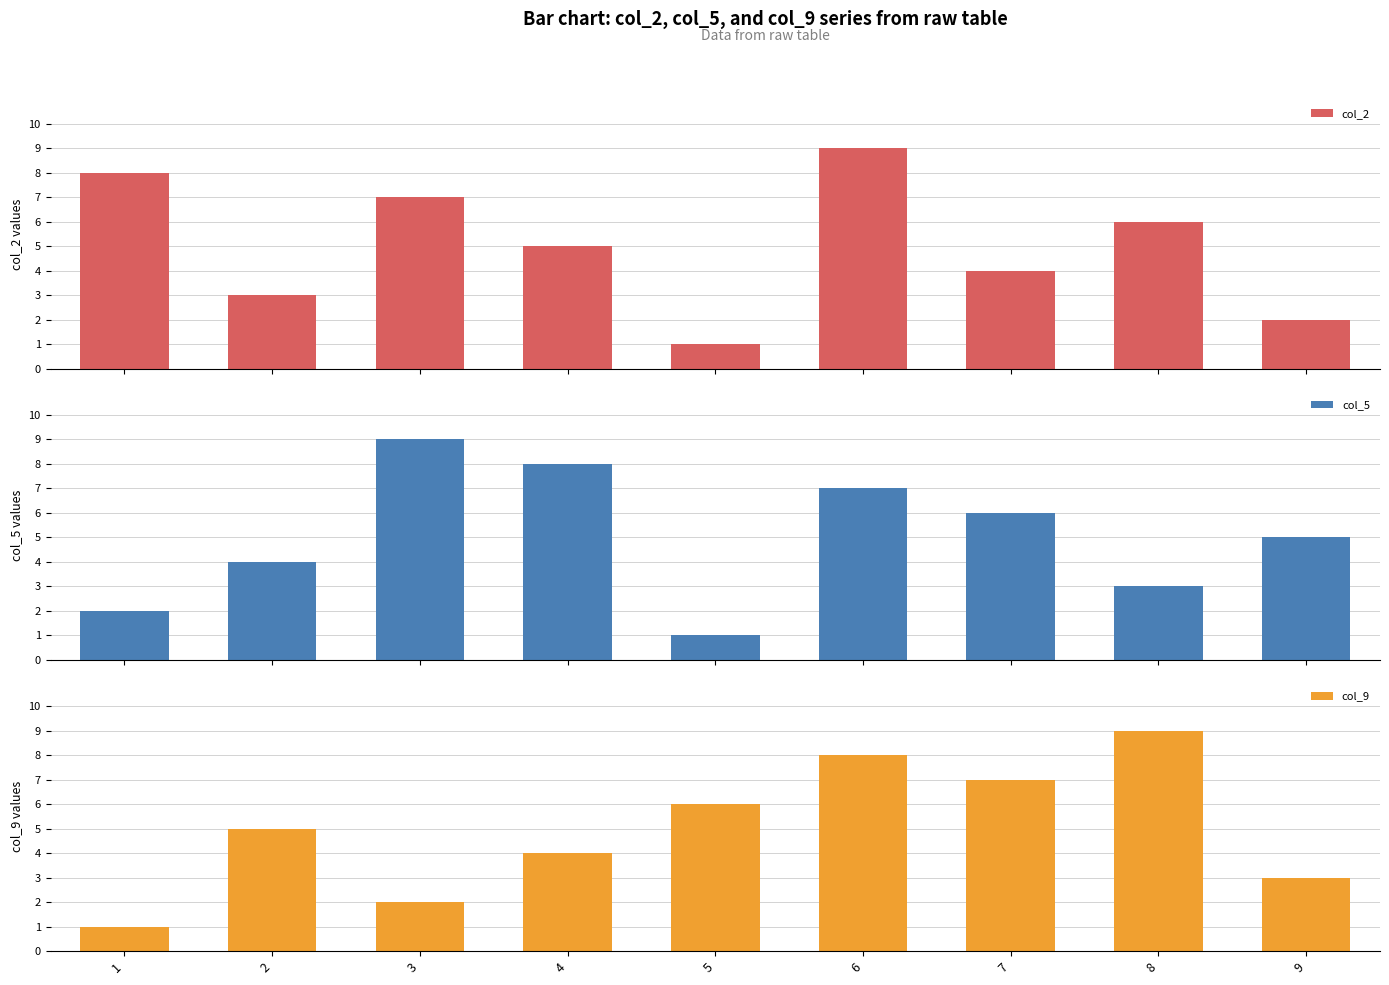

Which has a higher value, 5 or 6?

6